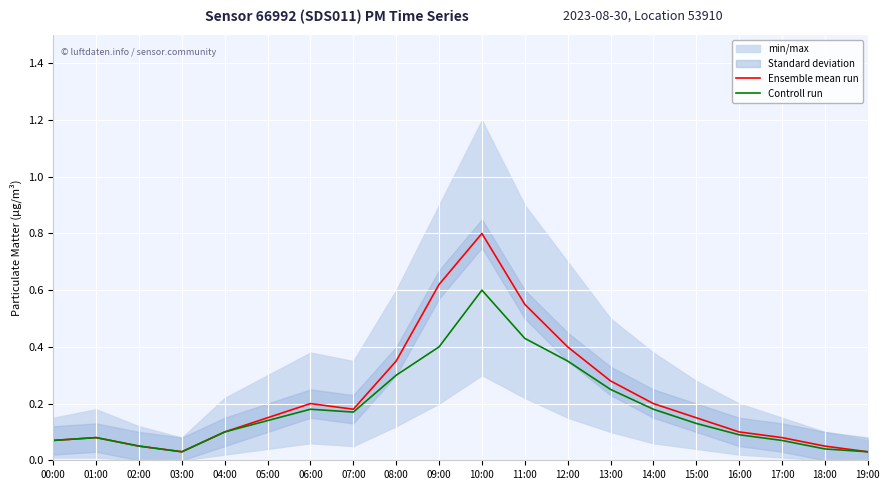

Reading right to left, what are all the values shown in this chart?

Ensemble mean run: 19:00=0.0	18:00=0.1	17:00=0.1	16:00=0.1	15:00=0.1	14:00=0.2	13:00=0.3	12:00=0.4	11:00=0.6	10:00=0.8	09:00=0.6	08:00=0.3	07:00=0.2	06:00=0.2	05:00=0.1	04:00=0.1	03:00=0.0	02:00=0.1	01:00=0.1	00:00=0.1
Controll run: 19:00=0.0	18:00=0.0	17:00=0.1	16:00=0.1	15:00=0.1	14:00=0.2	13:00=0.2	12:00=0.3	11:00=0.4	10:00=0.6	09:00=0.4	08:00=0.3	07:00=0.2	06:00=0.2	05:00=0.1	04:00=0.1	03:00=0.0	02:00=0.1	01:00=0.1	00:00=0.1